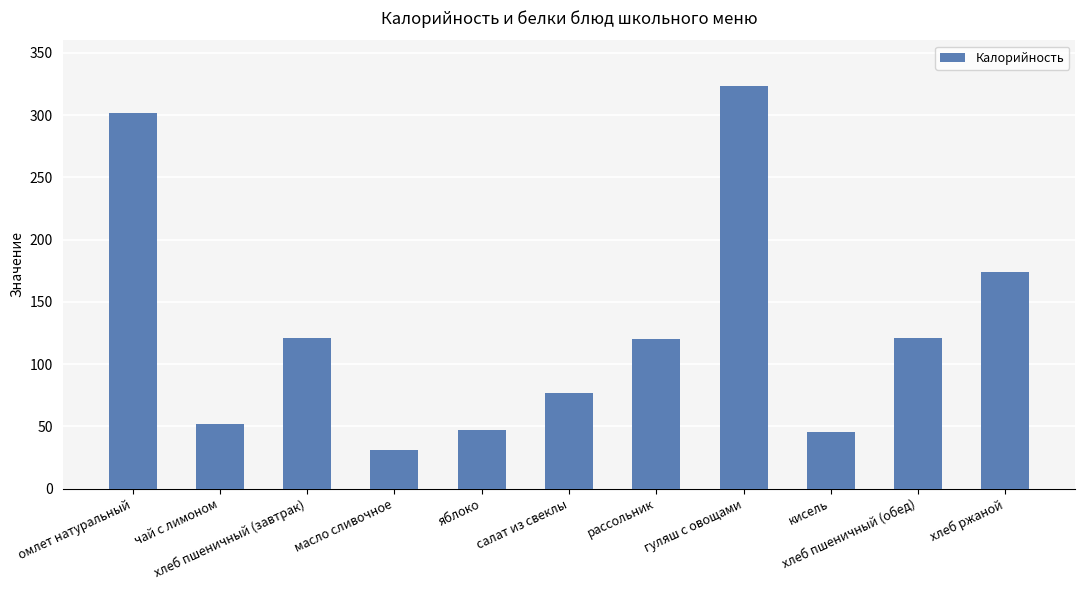

What is the sum of the values at масло сливочное and омлет натуральный?

333